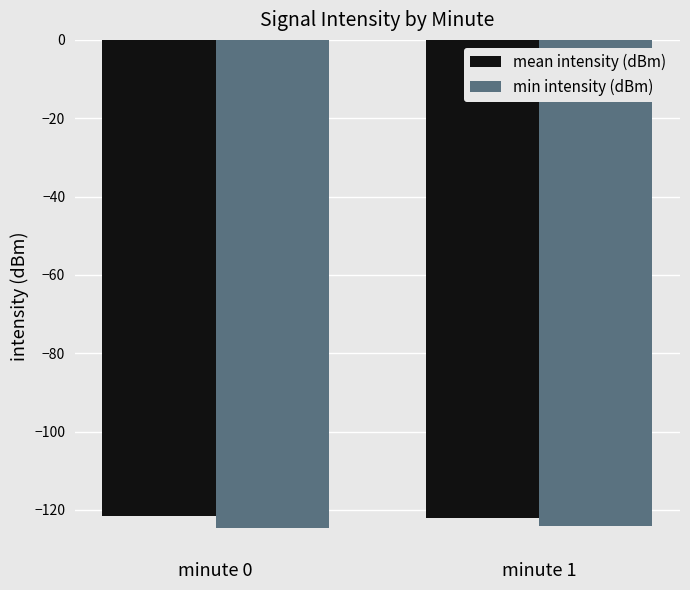

Is the value of mean intensity (dBm) at minute 0 greater than the value of min intensity (dBm) at minute 0?

Yes